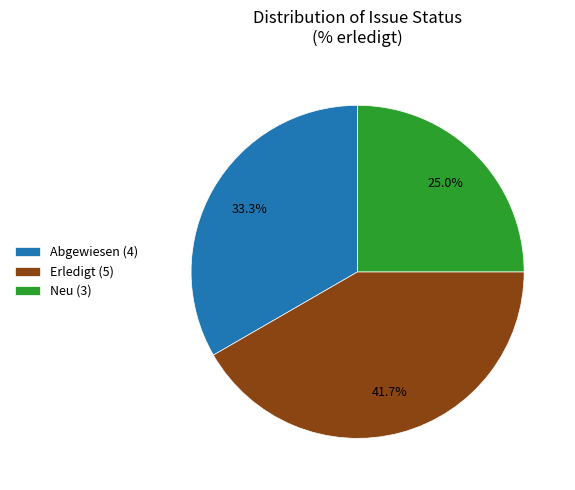

Which slice is the smallest?

Neu (3)